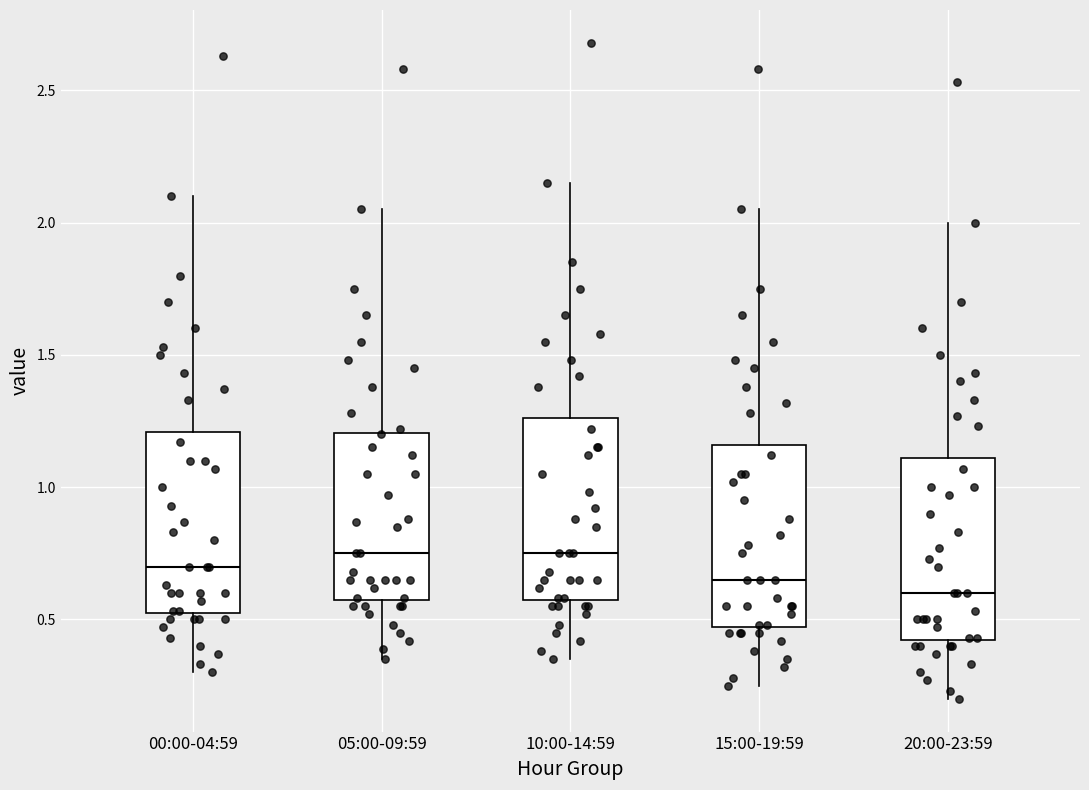

Reading left to right, transcribe this box plot: for each box, give where its median line is, the range the box spans, and where its two whiskers end, as read against the y-axis. The values are not printed on the chart, so give them approximately, as read against the axis.

00:00-04:59: median 0.70, box 0.50 to 1.20, whiskers 0.30 to 2.10
05:00-09:59: median 0.75, box 0.55 to 1.20, whiskers 0.35 to 2.05
10:00-14:59: median 0.75, box 0.55 to 1.25, whiskers 0.35 to 2.15
15:00-19:59: median 0.65, box 0.45 to 1.15, whiskers 0.25 to 2.05
20:00-23:59: median 0.60, box 0.40 to 1.10, whiskers 0.20 to 2.00